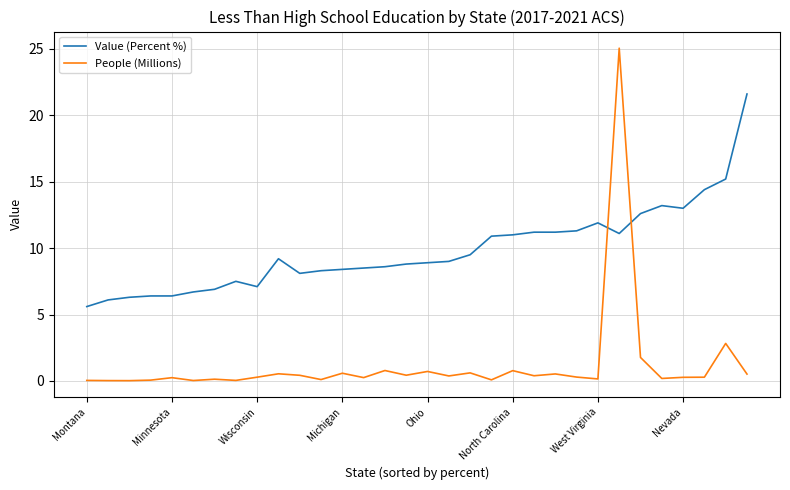

Which series has the largest total across all categories?

Value (Percent %)